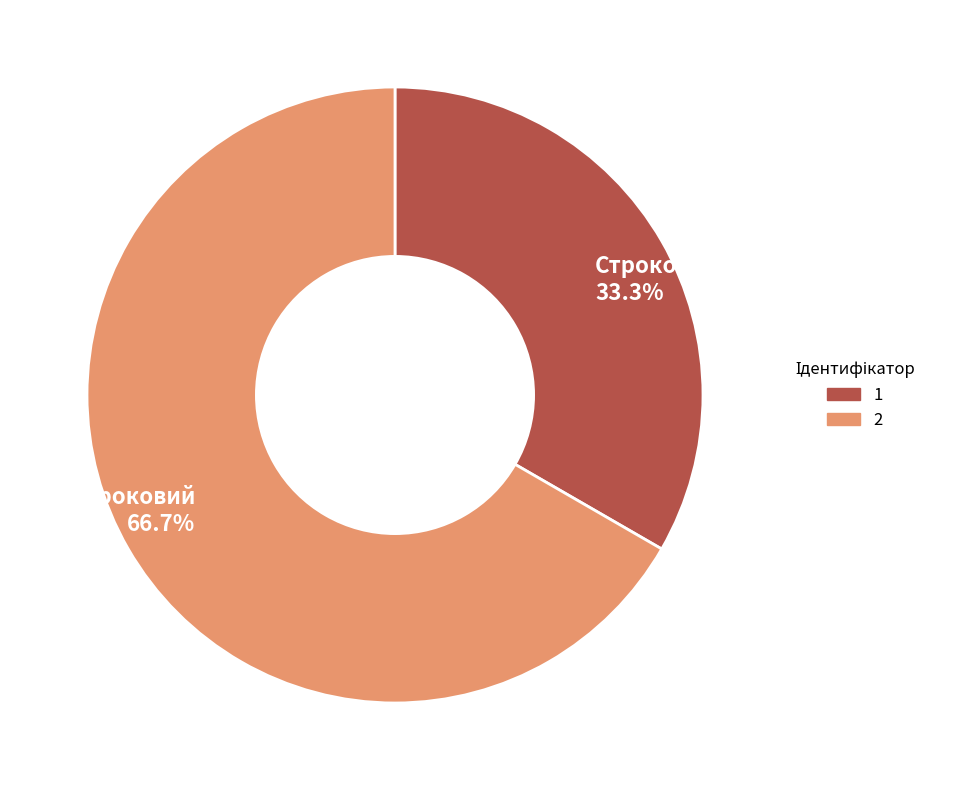

What is the total percentage of Безстроковий and Строковий?

100.0%